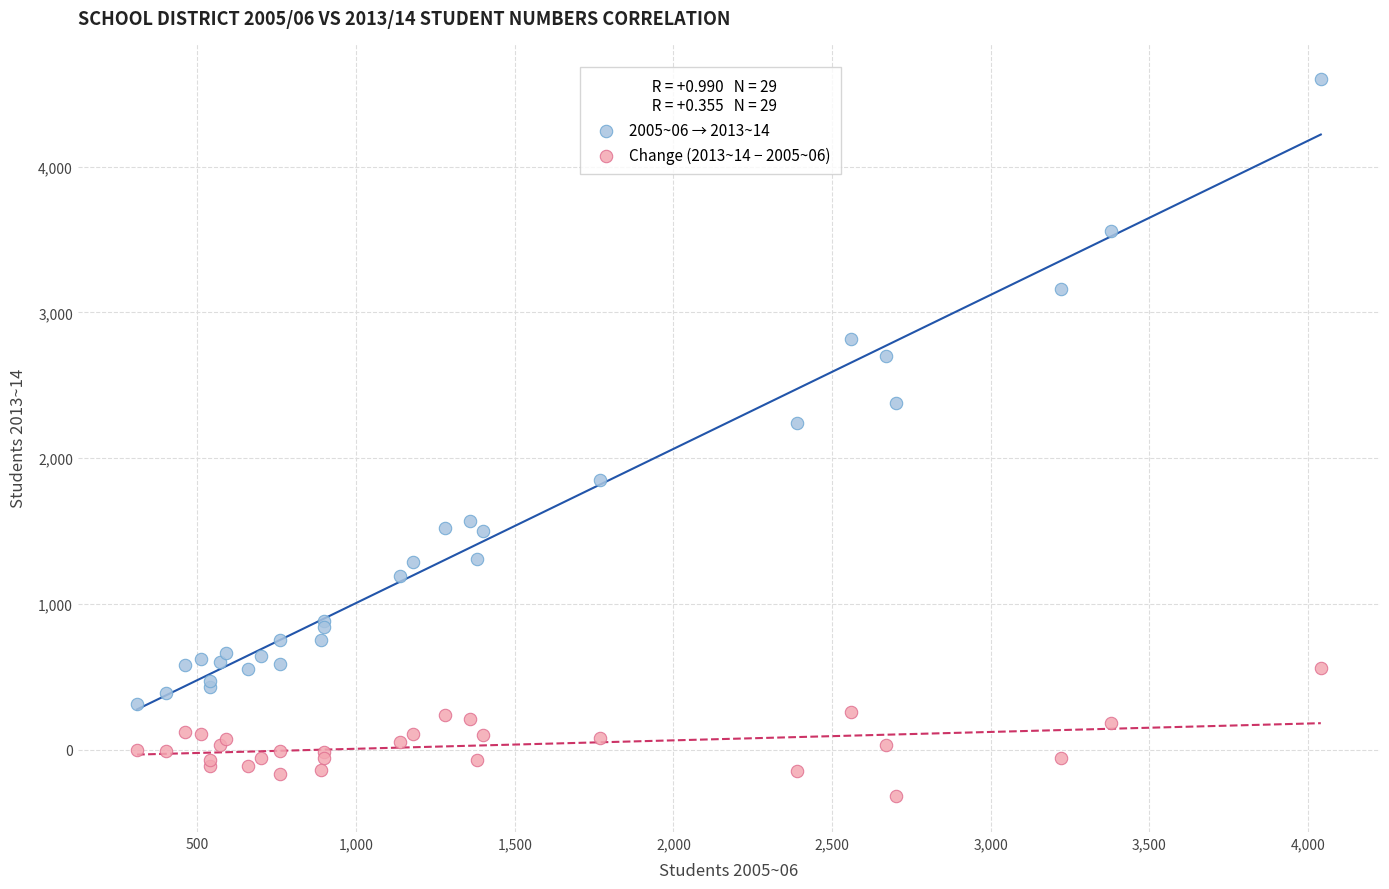

What is the X range (max minus min) for the scatter plot?

3730